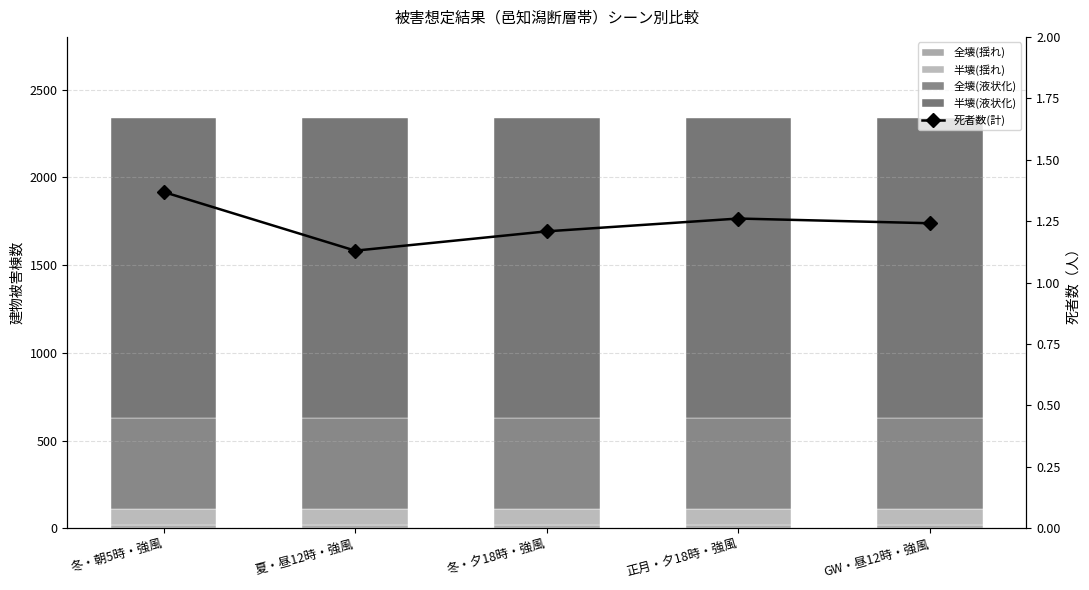

What is the difference between the maximum and minimum values in the 半壊(揺れ) series?

1.0